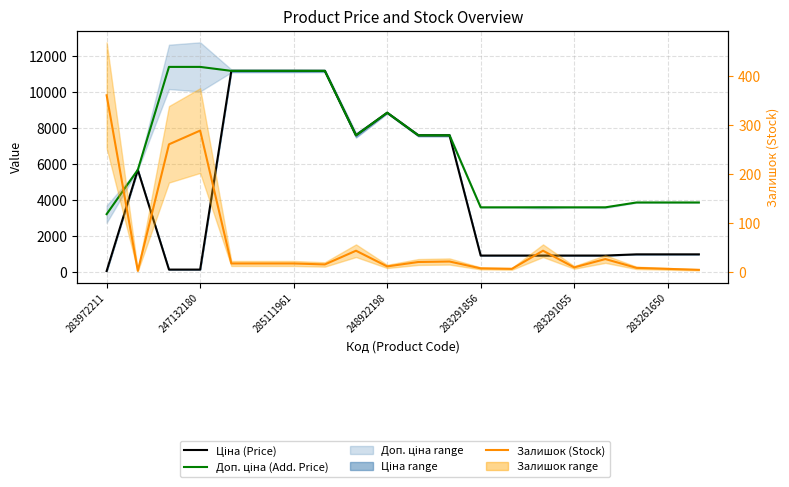

How many lines are shown in the chart?

3